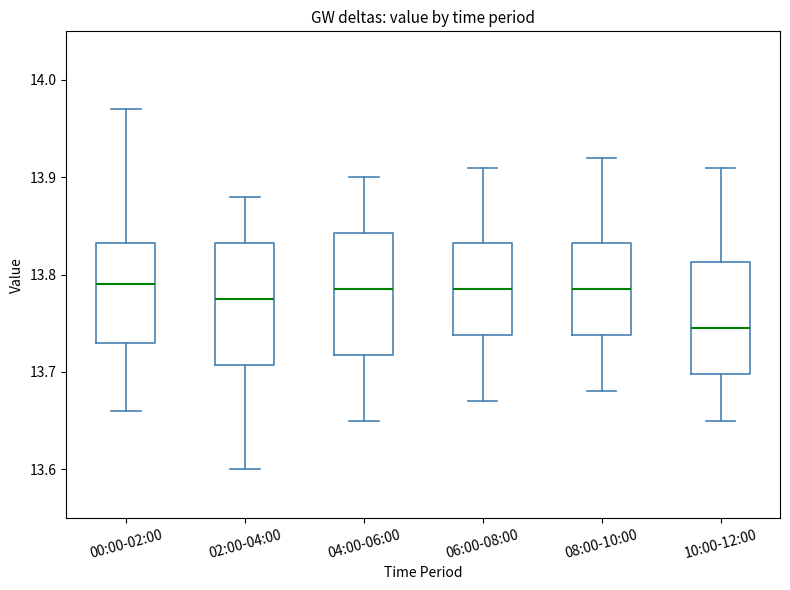

Reading left to right, read every box against the y-axis: the position of its median line, the range the box covers, and the ends of its whiskers. The values are not printed on the chart, so give them approximately, as read against the axis.

00:00-02:00: median 13.79, box 13.73 to 13.83, whiskers 13.66 to 13.97
02:00-04:00: median 13.78, box 13.71 to 13.83, whiskers 13.60 to 13.88
04:00-06:00: median 13.79, box 13.72 to 13.84, whiskers 13.65 to 13.90
06:00-08:00: median 13.79, box 13.74 to 13.83, whiskers 13.67 to 13.91
08:00-10:00: median 13.79, box 13.74 to 13.83, whiskers 13.68 to 13.92
10:00-12:00: median 13.75, box 13.70 to 13.81, whiskers 13.65 to 13.91